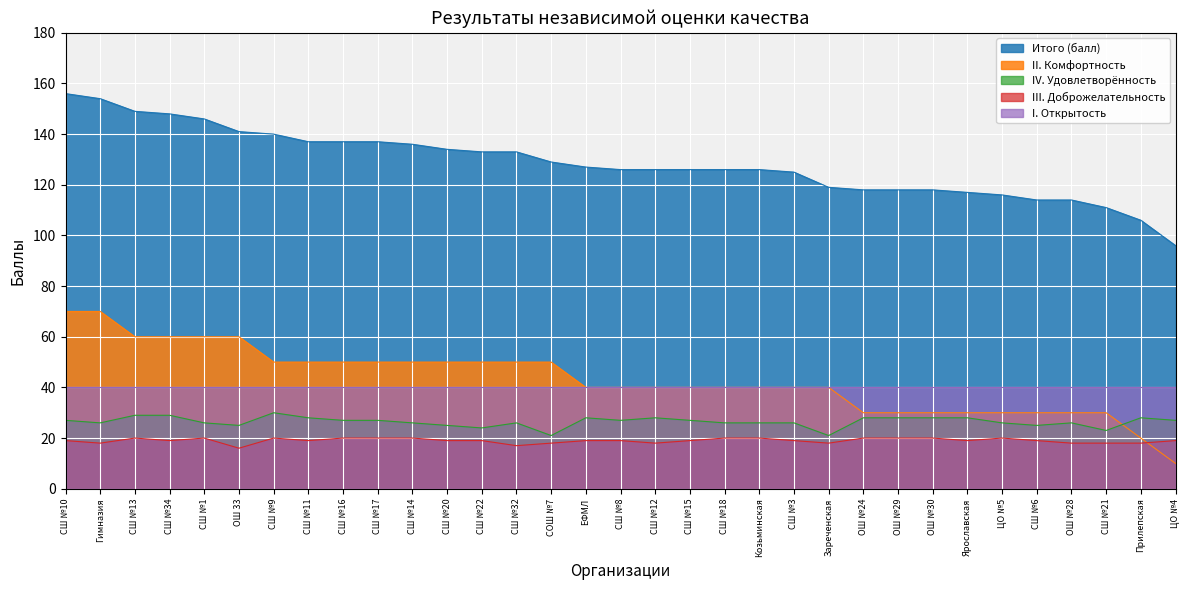

What is the sum of the Итого (балл) values at Ярославская and СШ №17?

254